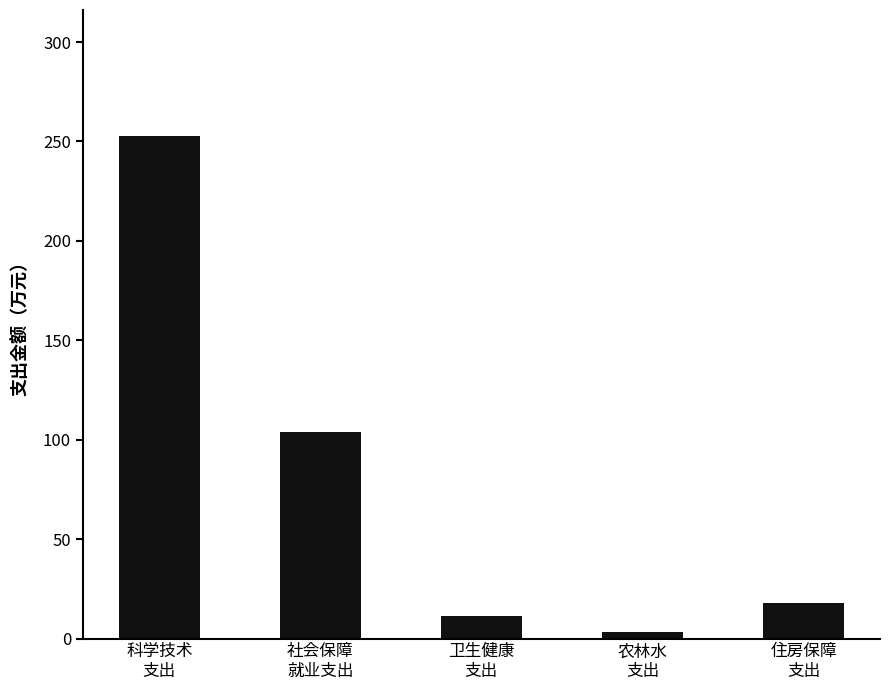

What is the sum of all values?

389.1